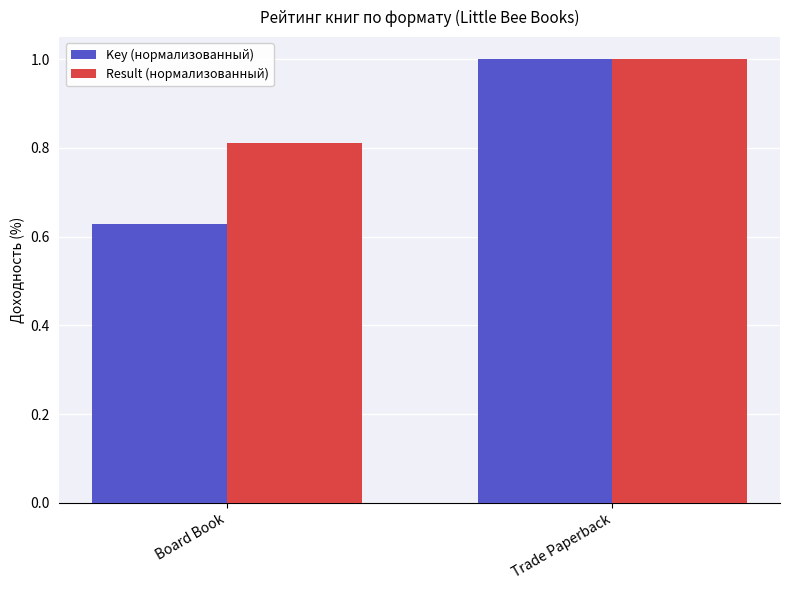

Read the Key (нормализованный) value at Trade Paperback.

1.0